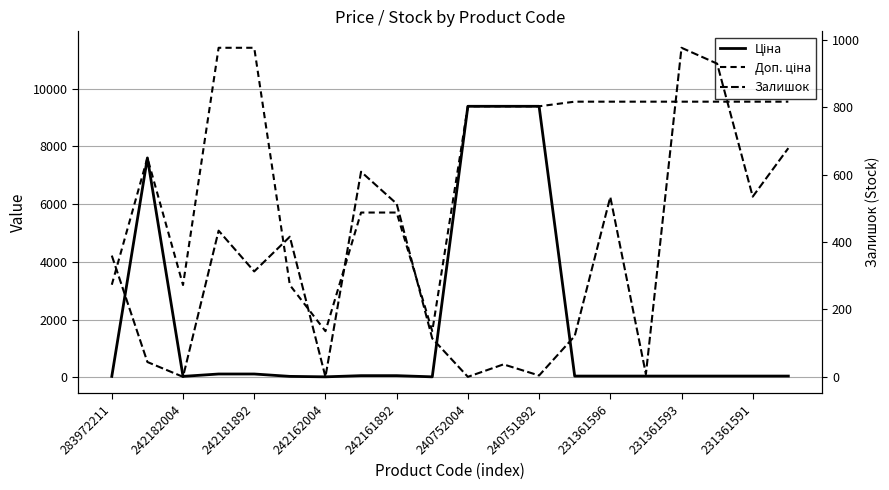

Which series has the largest total across all categories?

Доп. ціна